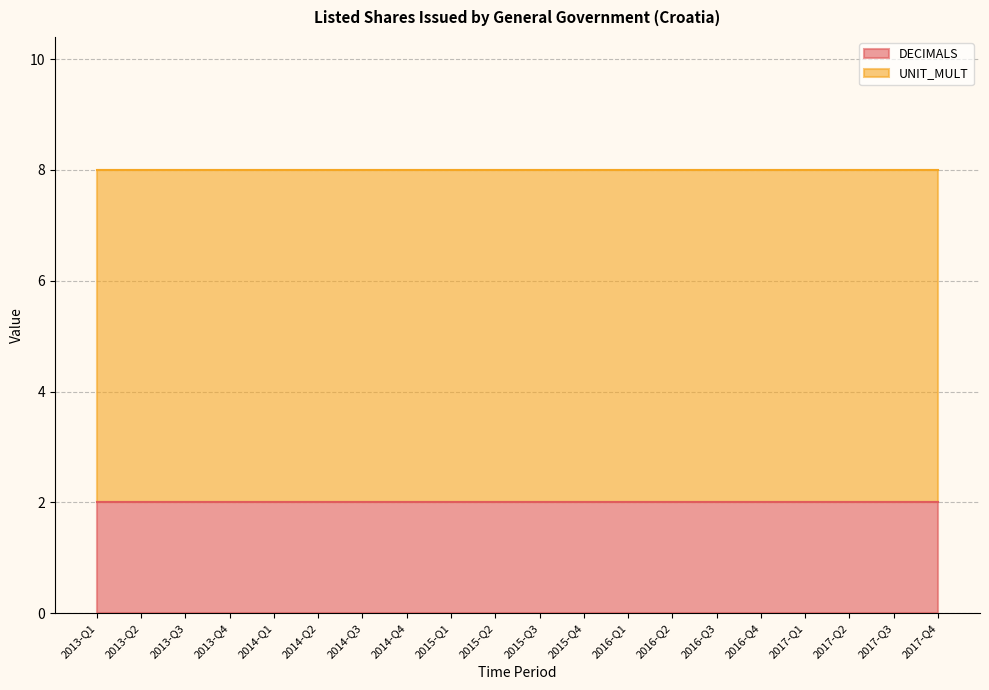

True or false: DECIMALS has a value of 3 at 2017-Q4.

False